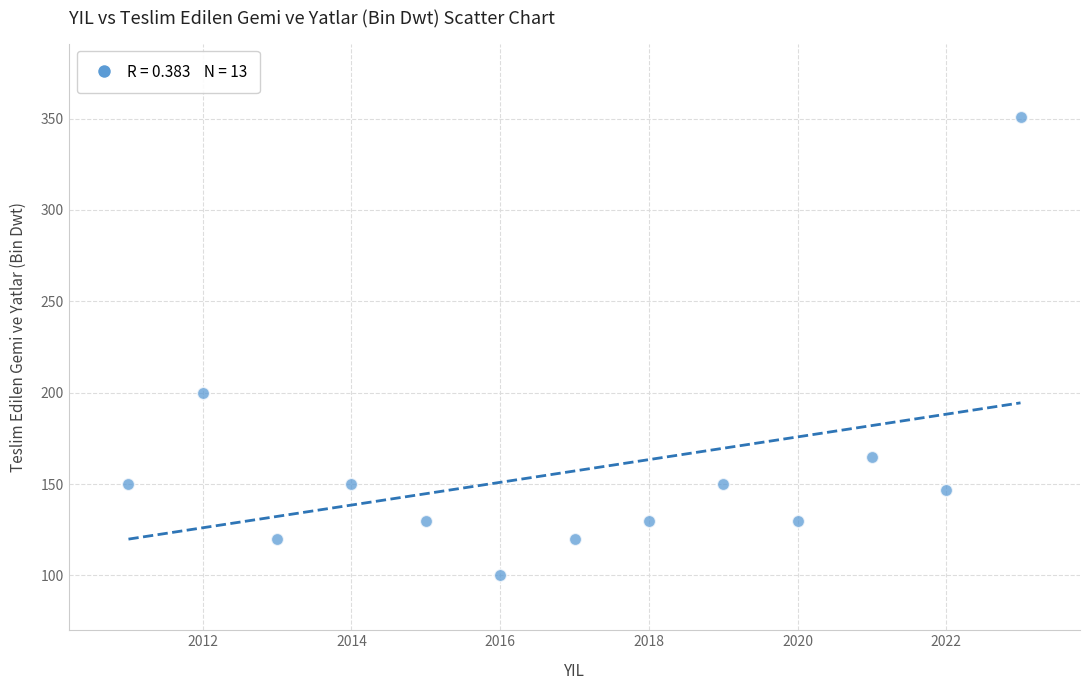

What Y value in the scatter plot is closest to 225?

200